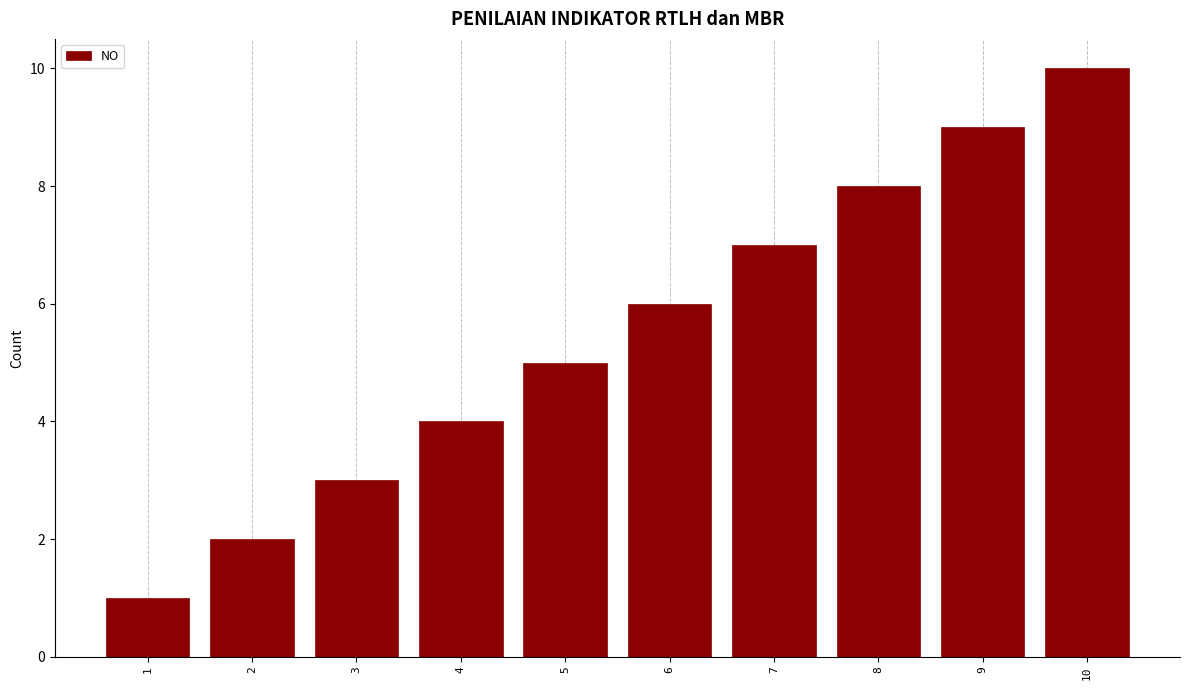

What is the difference between the second highest and second lowest values?

7